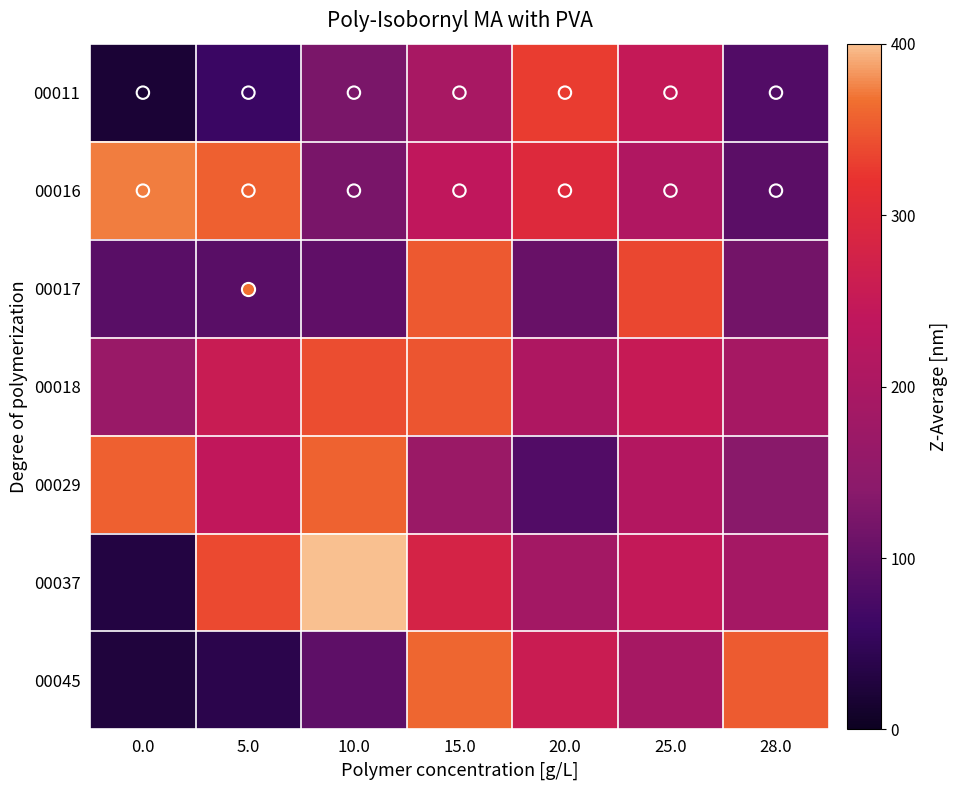

Between 28.0 and 0.0, which is larger?

28.0